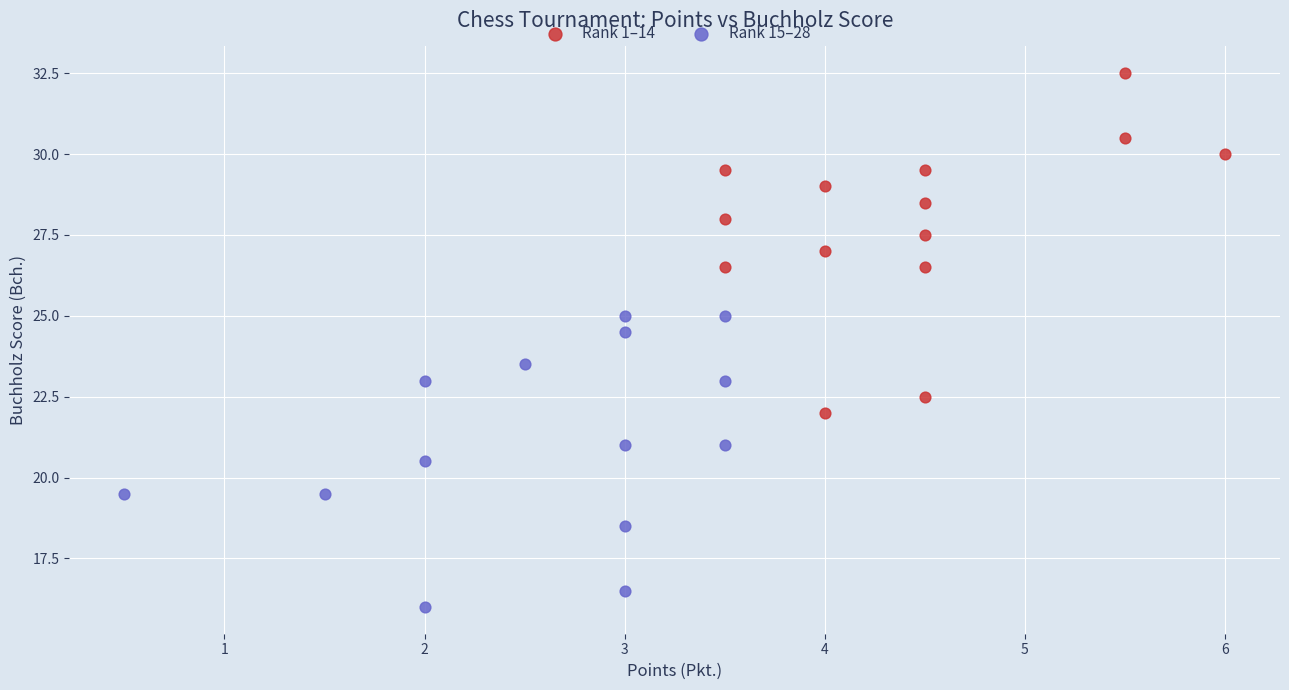

Which series contains the lowest Y value?

Rank 15–28